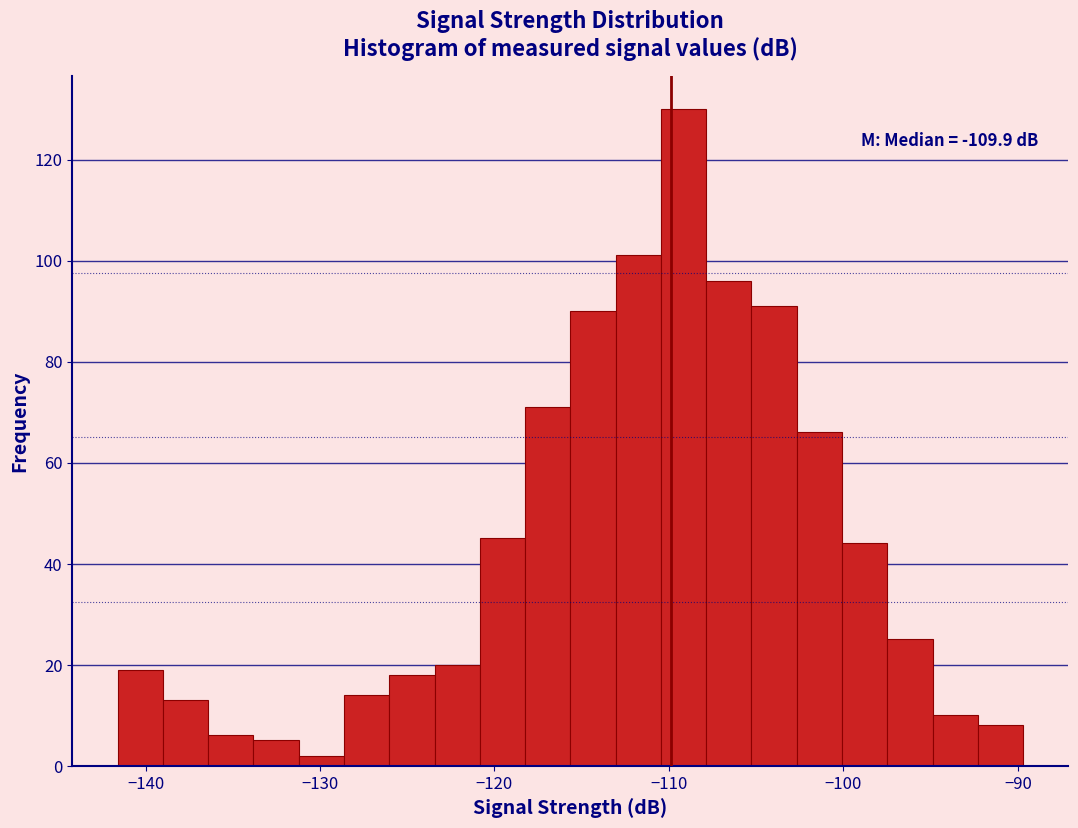

Around what value on the x-axis is the tallest bar? Give the approximate position of its centre, as read against the axis.

-109